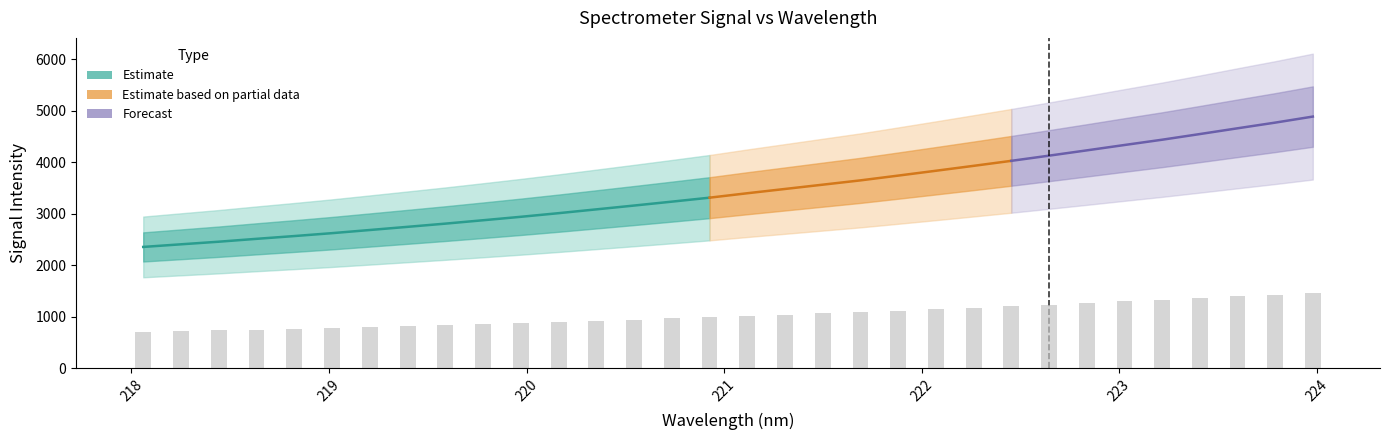

Rank the categories by value from highest to lowest.

223.9802, 223.7895, 223.5987, 223.408, 223.2172, 223.0264, 222.8355, 222.6447, 222.4538, 222.263, 222.0721, 221.8812, 221.6902, 221.4993, 221.3083, 221.1174, 220.9264, 220.7354, 220.5444, 220.3533, 220.1623, 219.9712, 219.7801, 219.589, 219.3979, 219.2067, 219.0156, 218.8244, 218.6332, 218.442, 218.2508, 218.0596